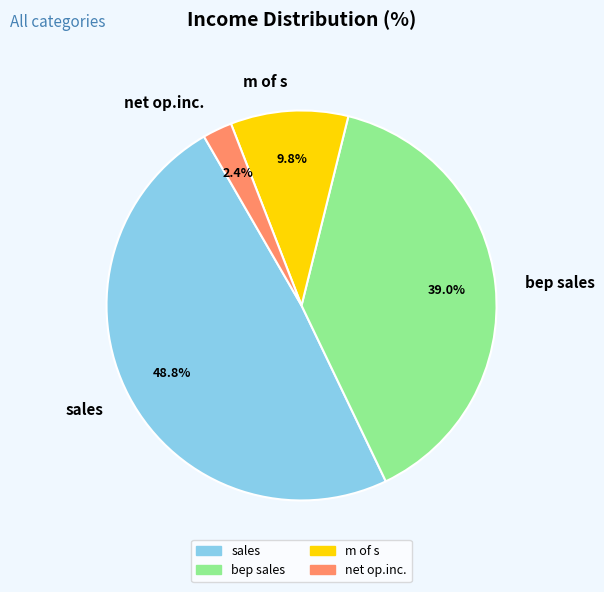

Which has a higher value, m of s or sales?

sales